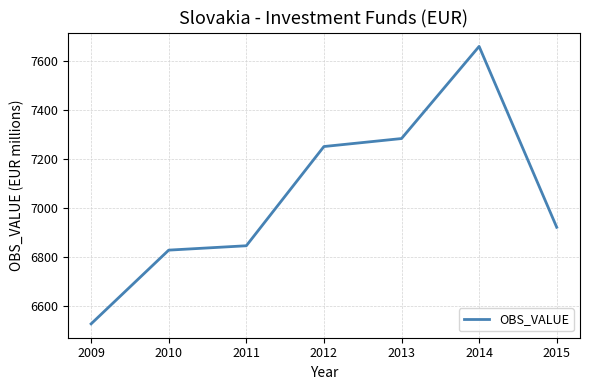

What is the difference between the maximum and minimum values?

1134.0